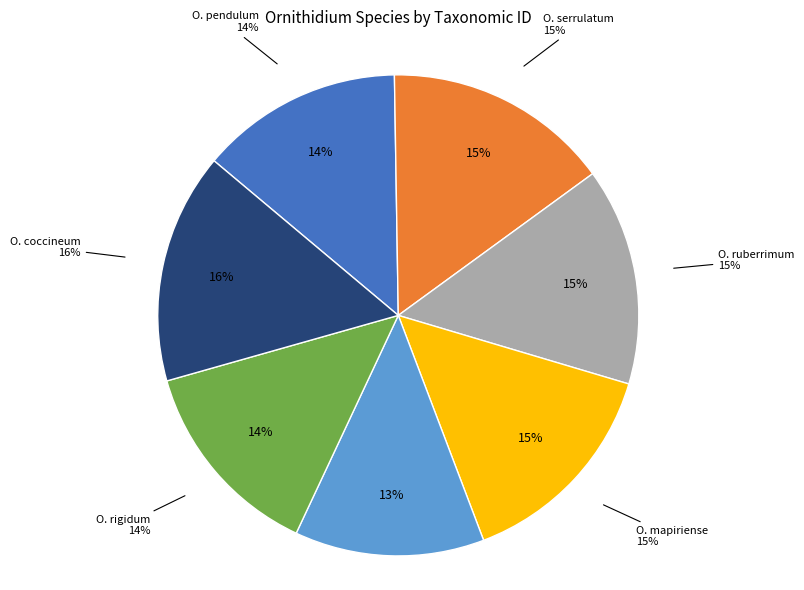

Is there any slice that represents more than half of the pie?

No